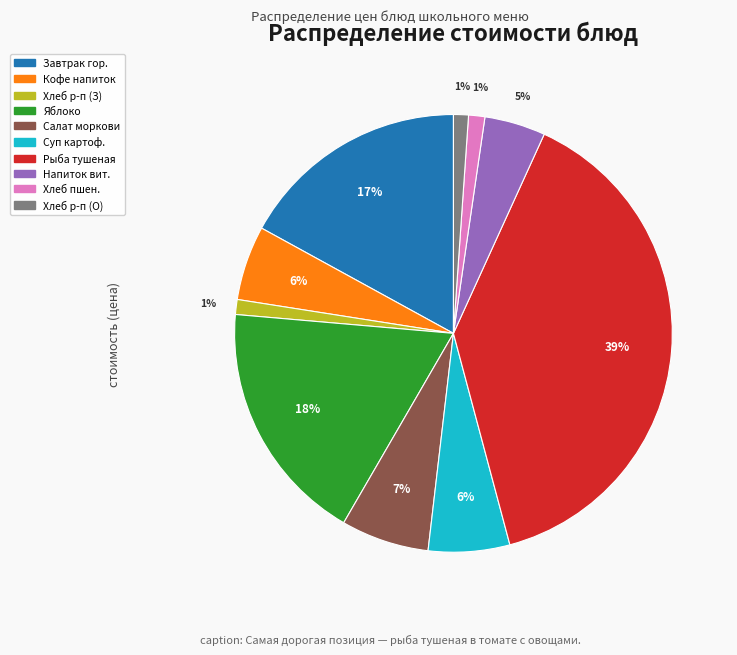

What is the largest slice in the pie chart?

Рыба тушеная